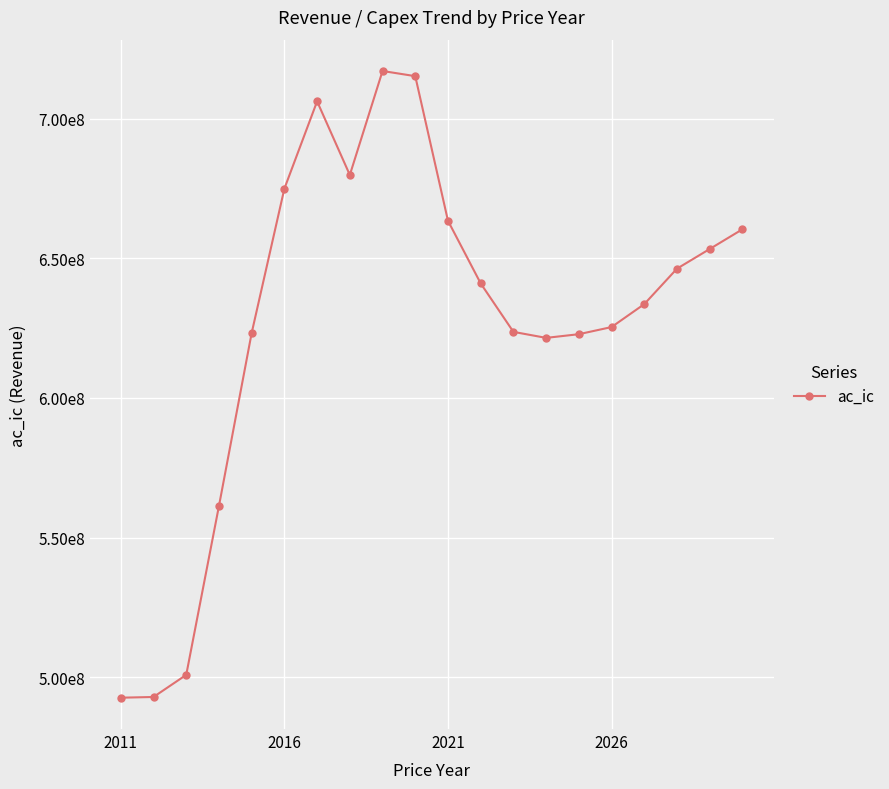

Reading left to right, transcribe all the data shown in this chart.

492627703.1	492881211.6	500805092.2	561302926.3	623284214.6	674997128.2	706255554.1	679885215.1	717127090.5	715279323.5	663475164.6	641035280.1	623675544.5	621525633.5	622842390.6	625400274.4	633615166.1	646322345.8	653362988.9	660424783.0